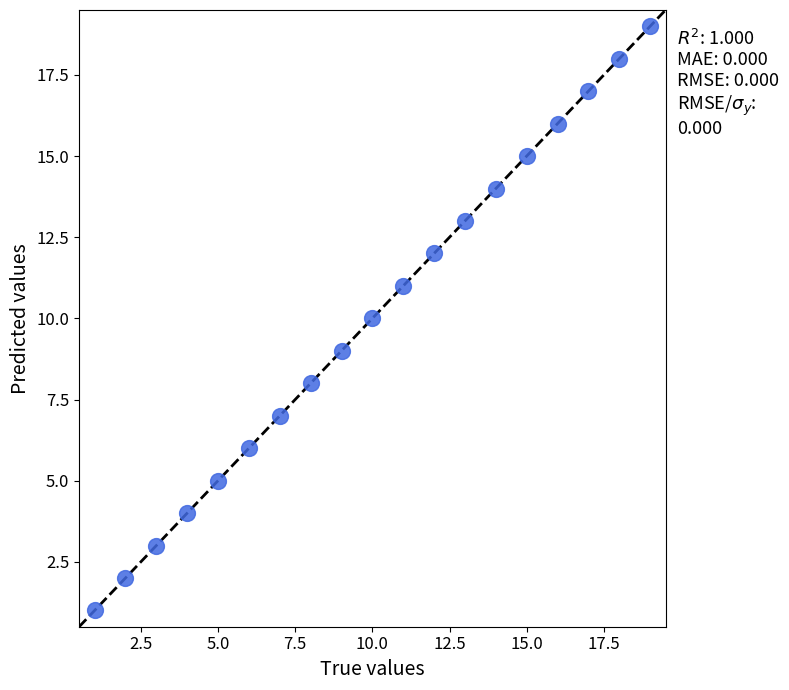

What is the range of X values (max minus min)?

18